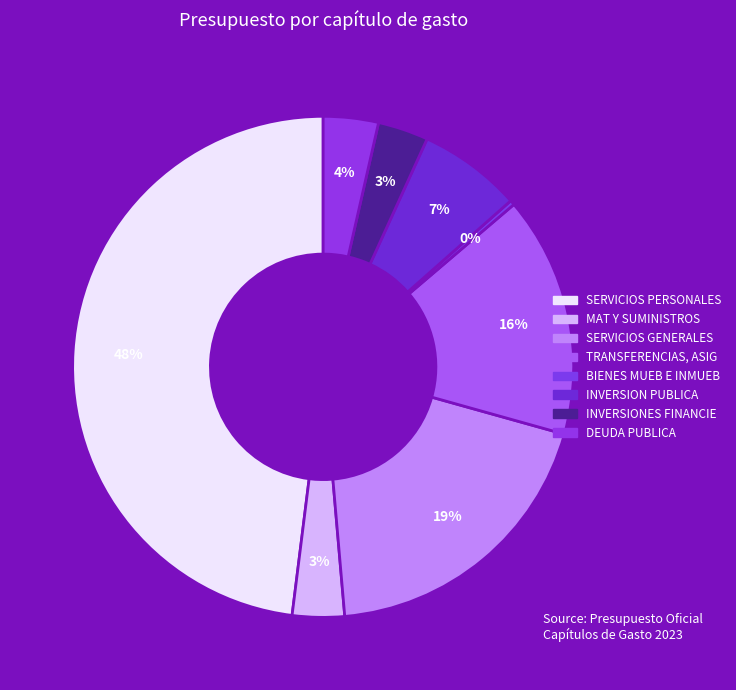

How many slices are in this pie chart?

8